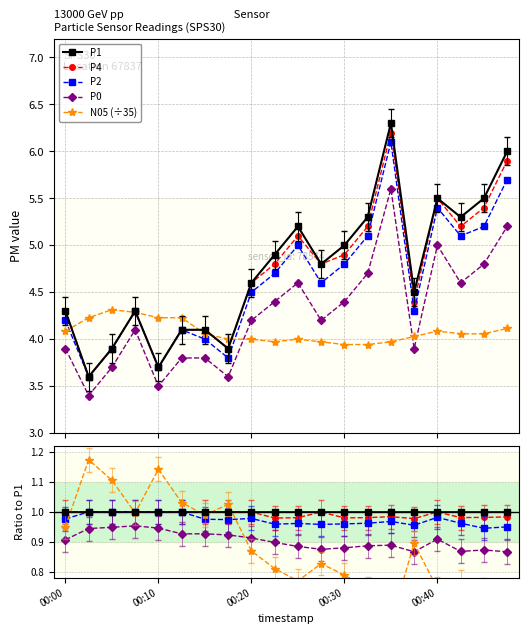

True or false: P0 and P2 intersect in this chart.

False